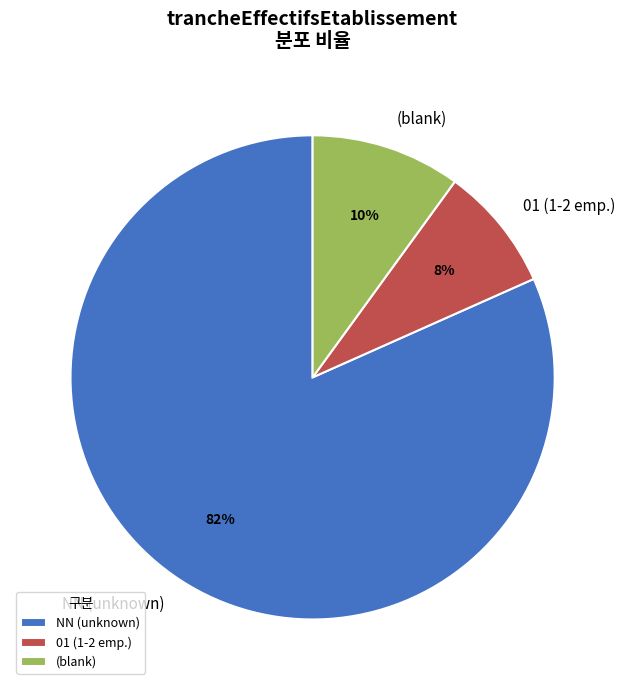

True or false: NN (unknown) accounts for 87% of the total.

False